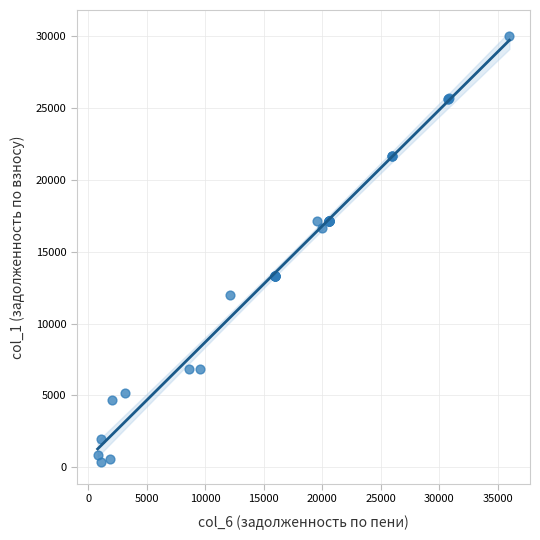

What Y value in the scatter plot is closest to 15185?

16692.0